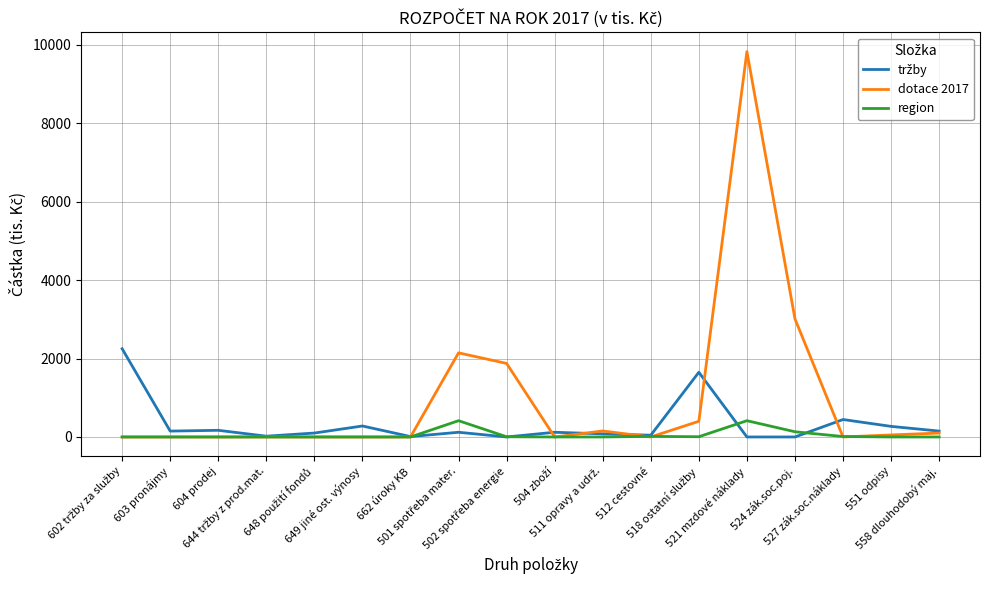

Which series has the largest total across all categories?

dotace 2017